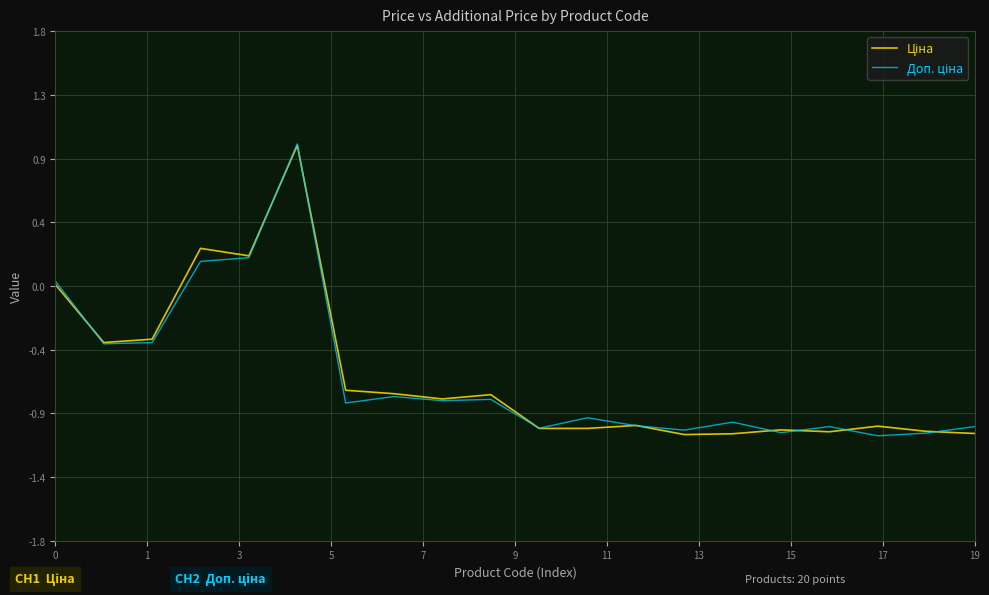

True or false: Ціна and Доп. ціна cross at least once.

True